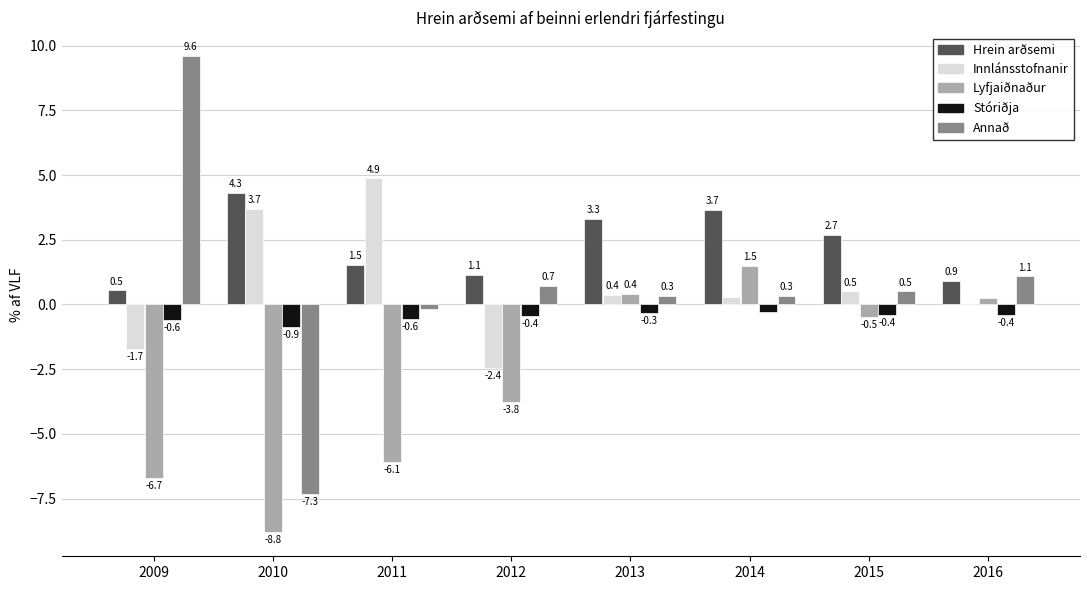

At which category does the chart reach its peak across all series?

2009